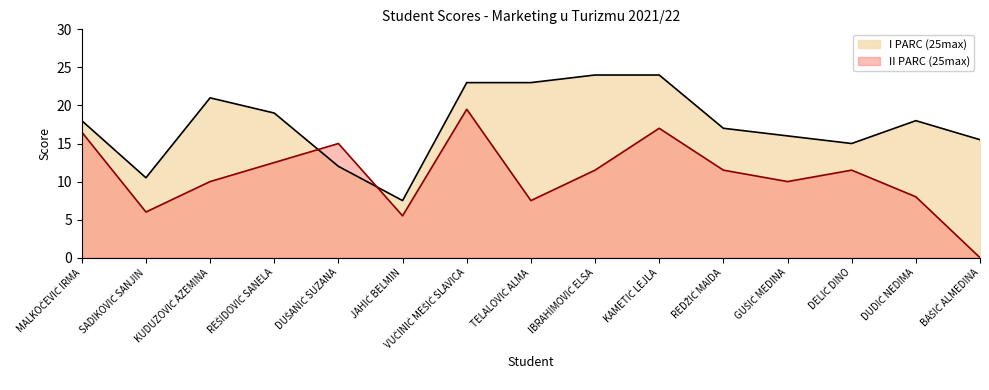

What is the sum of all I PARC (25max) values?

263.5